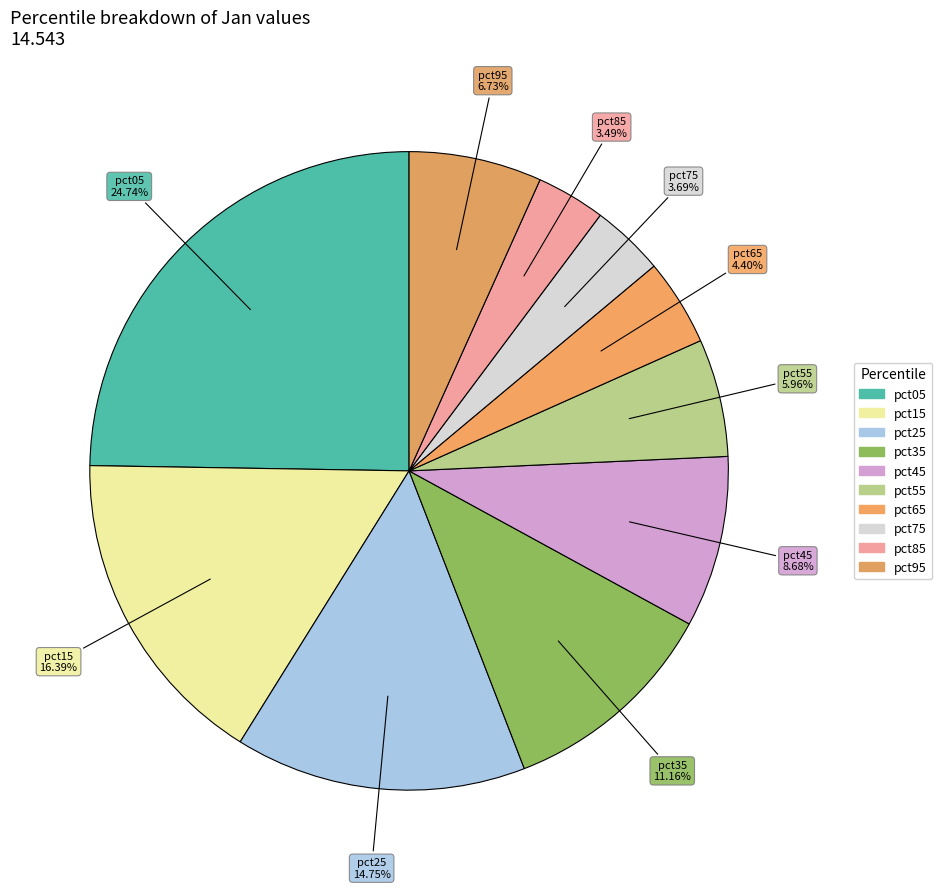

Count the number of slices in the pie.

10